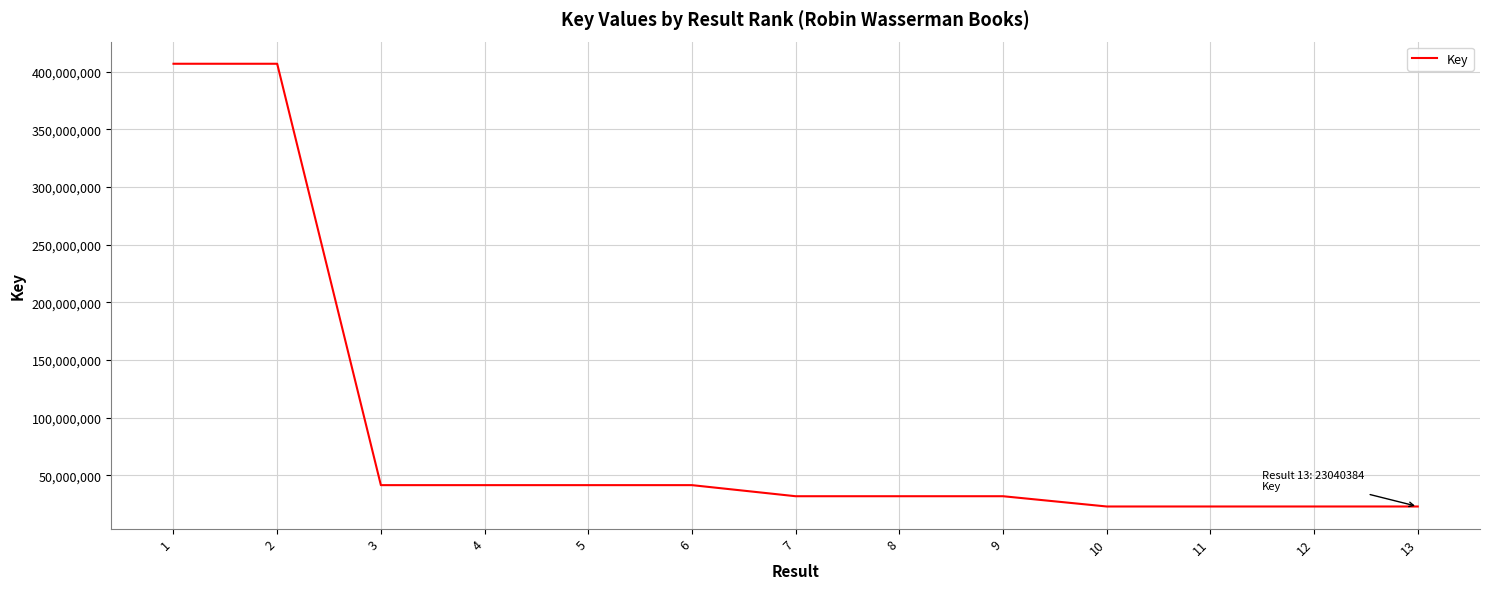

How many lines are shown in the chart?

1